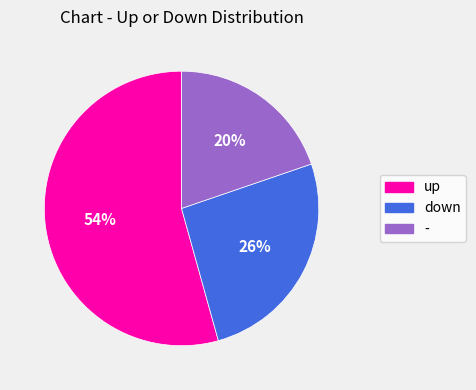

Is there a majority slice in this chart?

Yes